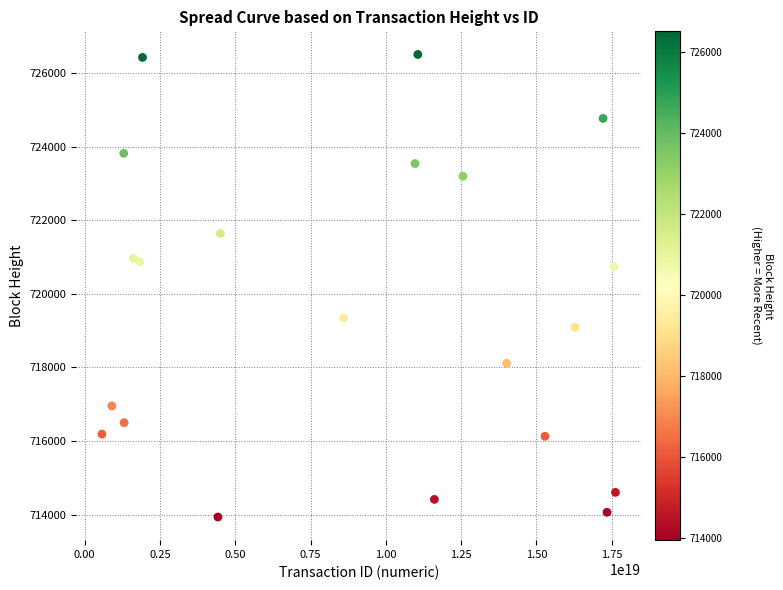

List the coordinates of all points as (Y, X) pairs, reading left to right.

(716190, 575335122778224064)  (716956, 904097776829080192)  (723818, 1298321756978991616)  (716500, 1311216084485318144)  (720965, 1619683974269371136)  (720869, 1829740636697971456)  (726424, 1921811147318157568)  (713937, 4425800291034919424)  (721641, 4505551744079774208)  (719344, 8597317394870642688)  (723540, 10968092594913378304)  (726504, 11061842585252605952)  (714416, 11611390090463778816)  (723195, 12558583826035726336)  (718112, 14007658232883052544)  (716131, 15282217190819790848)  (719093, 16277802683024510976)  (724766, 17212133488136566784)  (714065, 17341387864951222272)  (720737, 17573431650203092992)  (714607, 17623245833529448448)